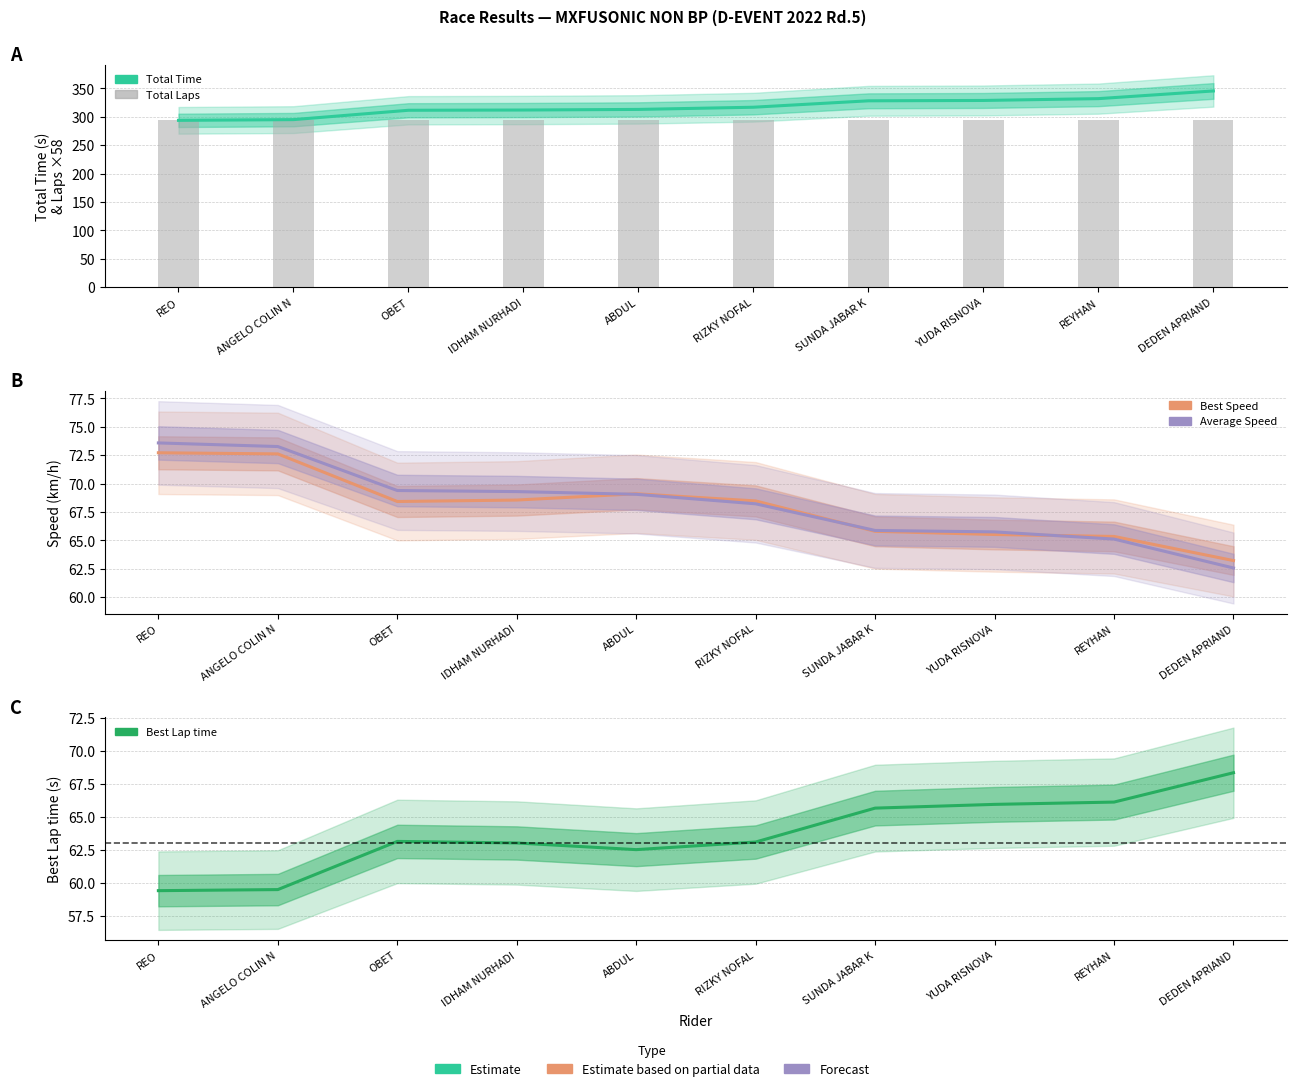

How many groups of bars are there?

10